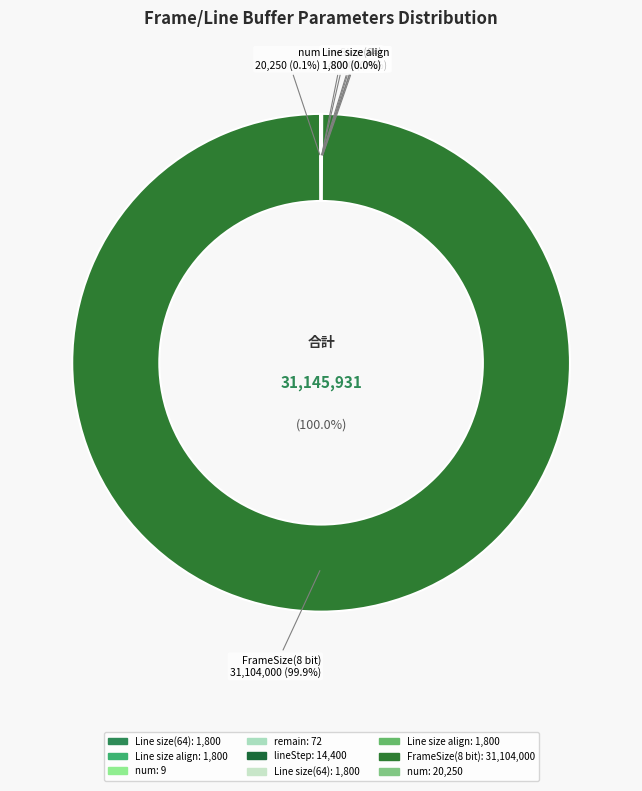

Does FrameSize(8 bit) account for over 50% of the chart?

Yes